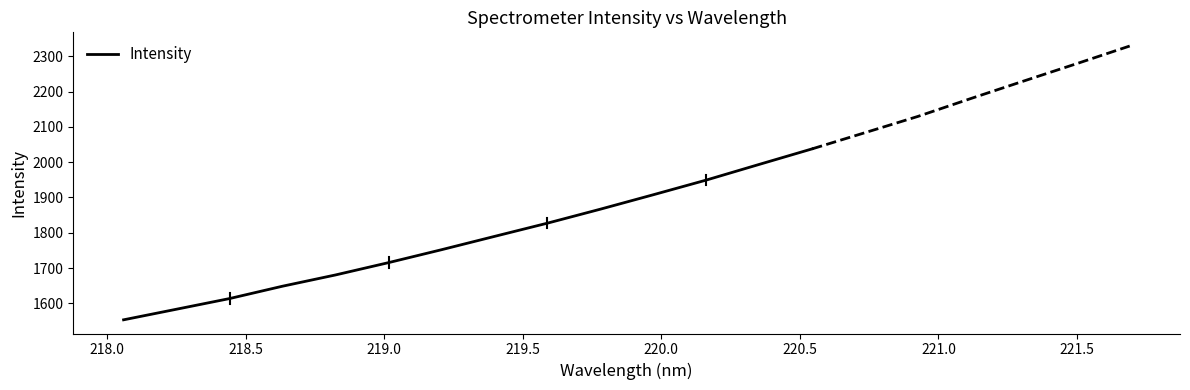

How many values are below 1789?

7